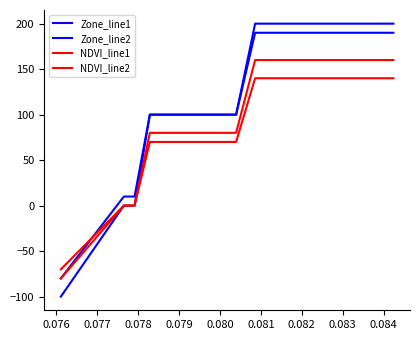

Is this an area chart (filled region under the line)?

No